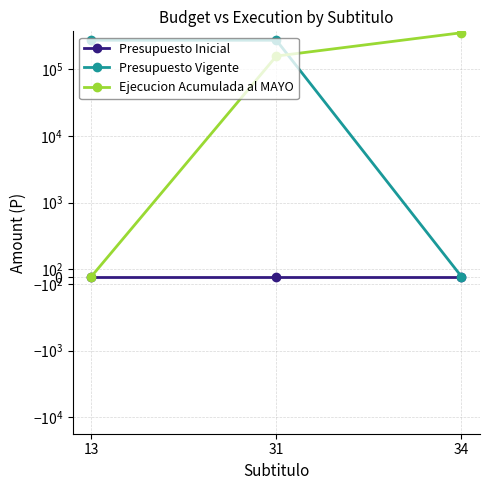

At how many categories does at least one series exceed 22745?

3